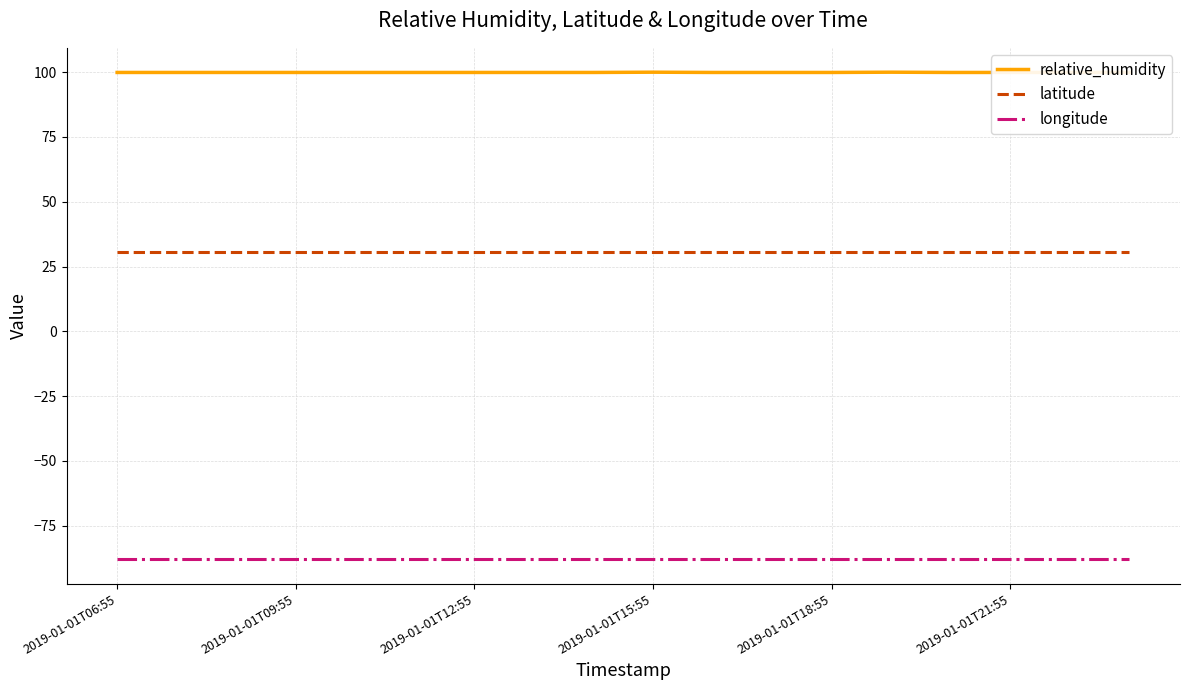

Which series has the largest range (max minus min)?

relative_humidity